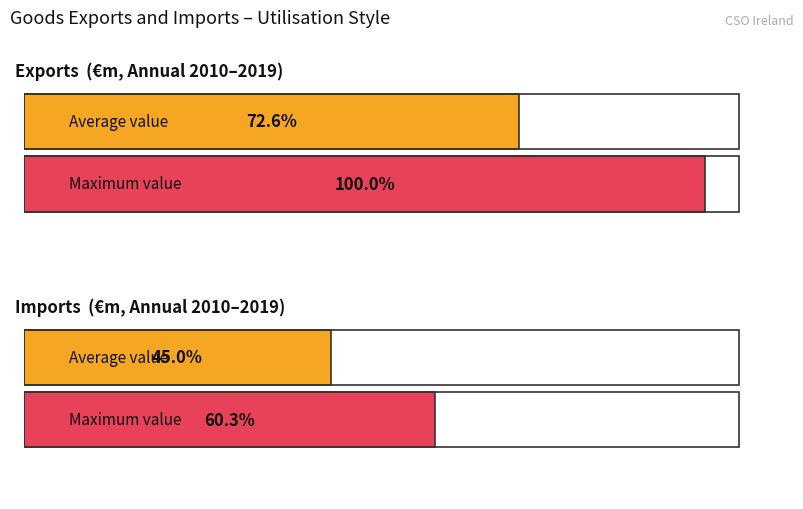

Which series has the widest spread of values?

Exports